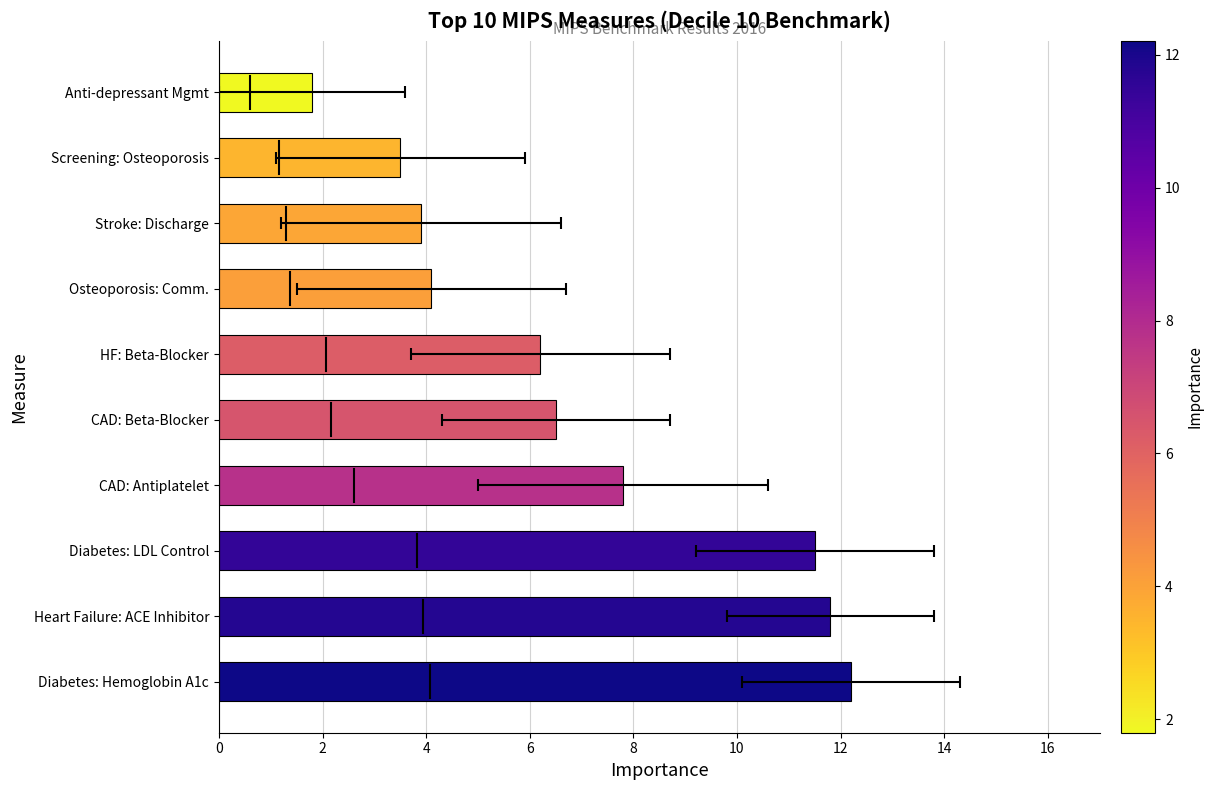

What is the difference between the second highest and second lowest values?

8.3